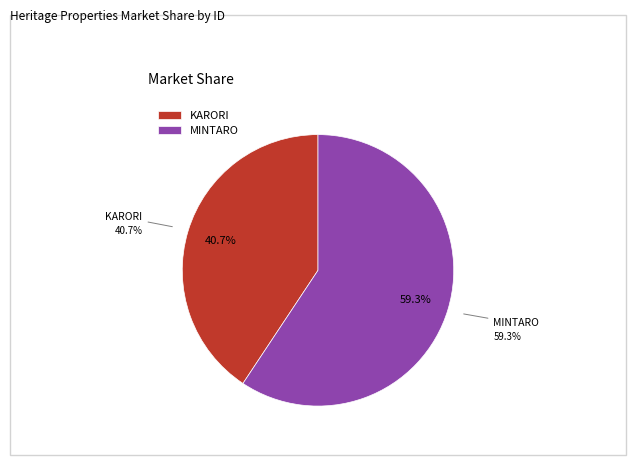

Rank the categories by value from highest to lowest.

MINTARO, KARORI